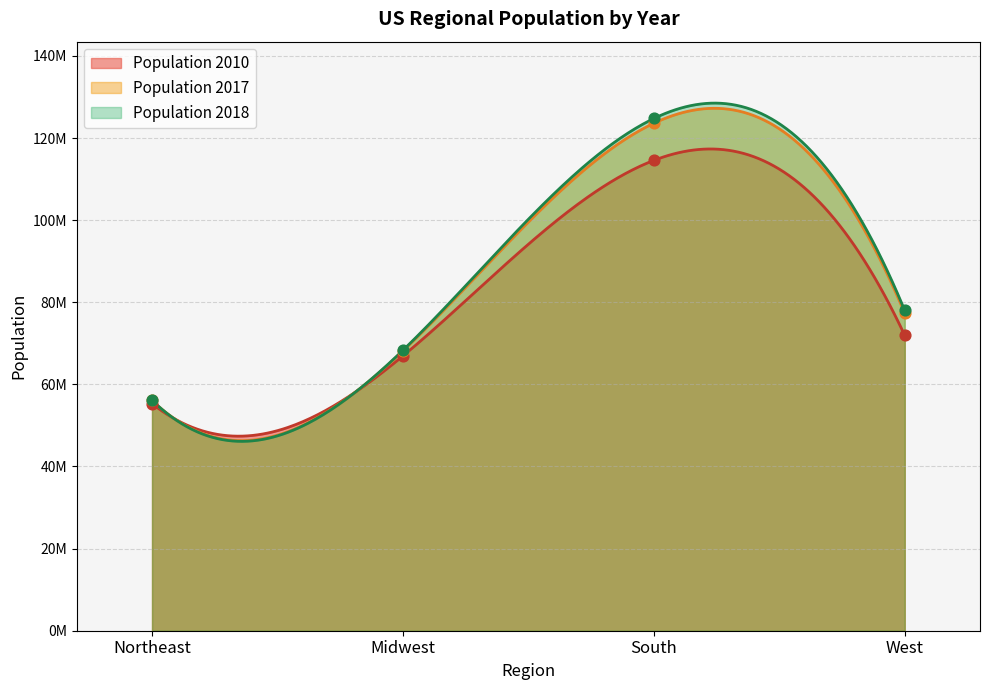

Which series has the largest total across all categories?

Population 2018